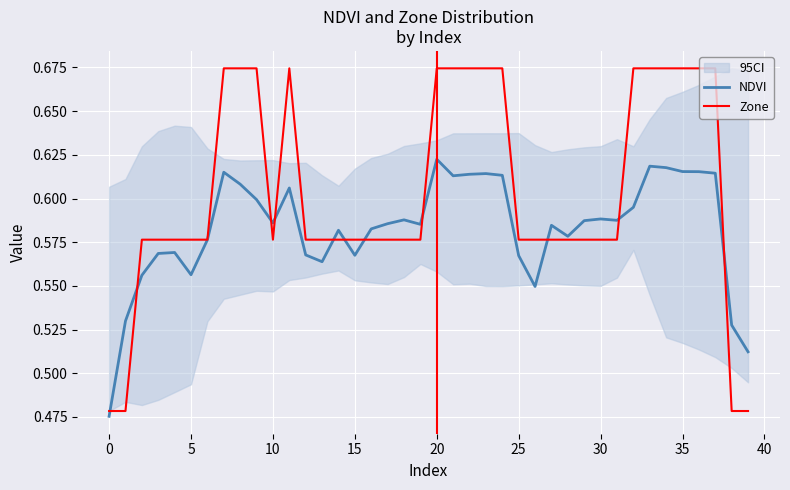

What is the average value of the Zone series?

0.6